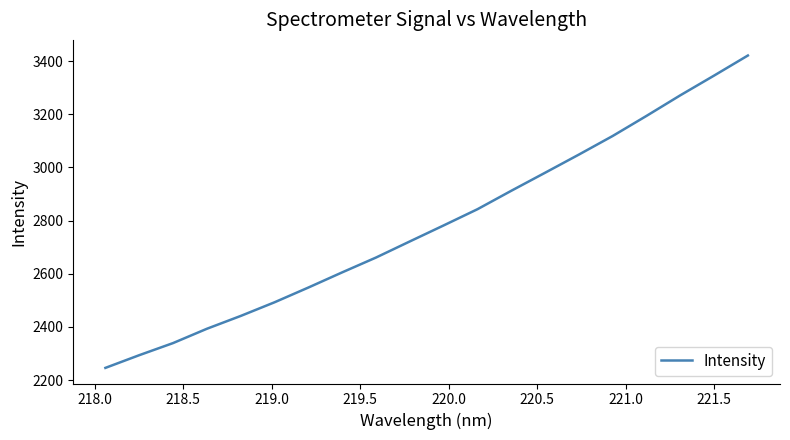

What is the minimum value shown in the chart?

2245.9